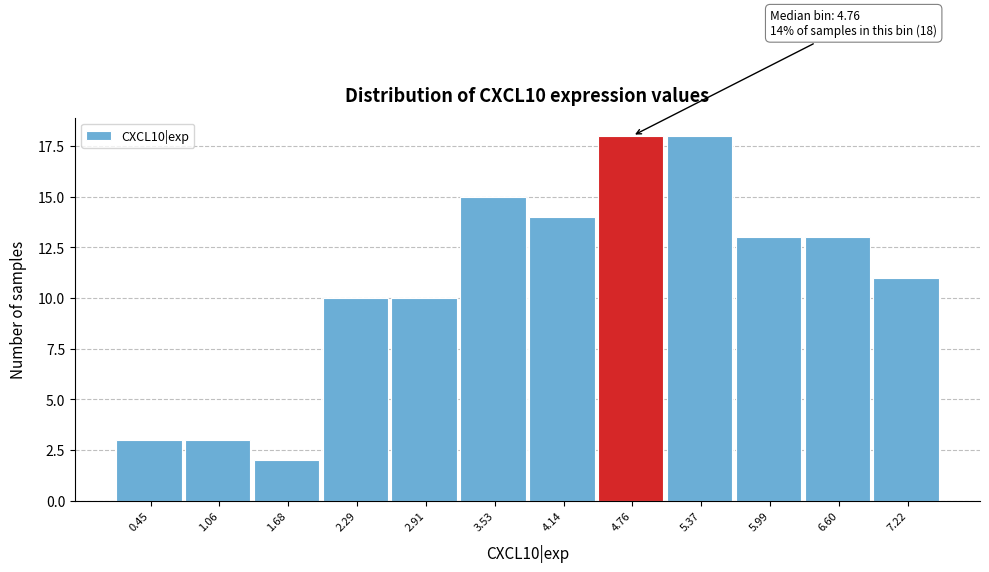

Reading left to right, extract all data points from this chart.

0.45=3	1.06=3	1.68=2	2.29=10	2.91=10	3.53=15	4.14=14	4.76=18	5.37=18	5.99=13	6.60=13	7.22=11